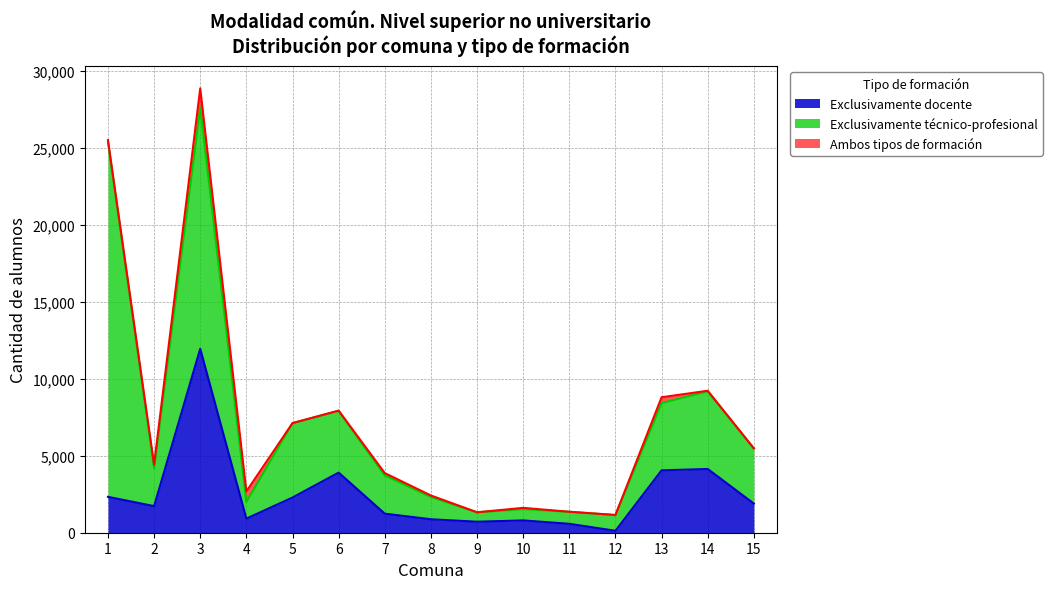

True or false: Ambos tipos de formación and Exclusivamente docente intersect in this chart.

False